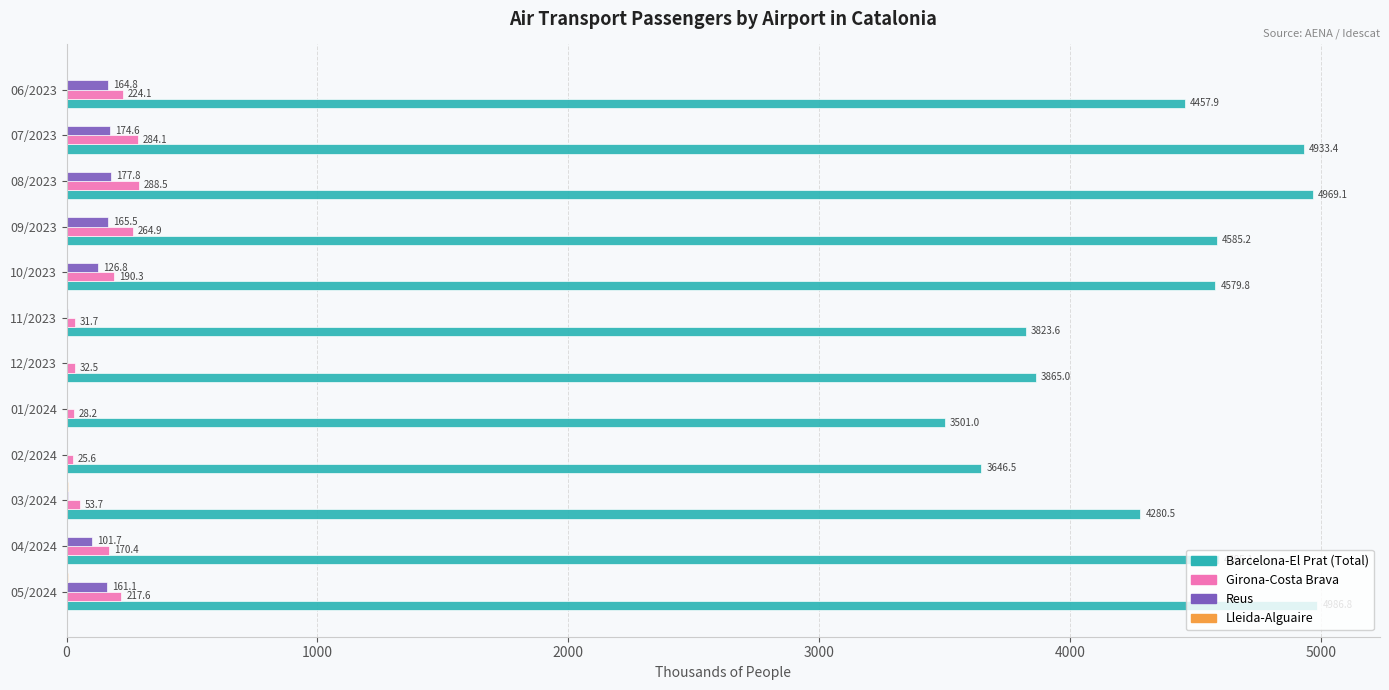

At which label is Reus closest to 89?

04/2024